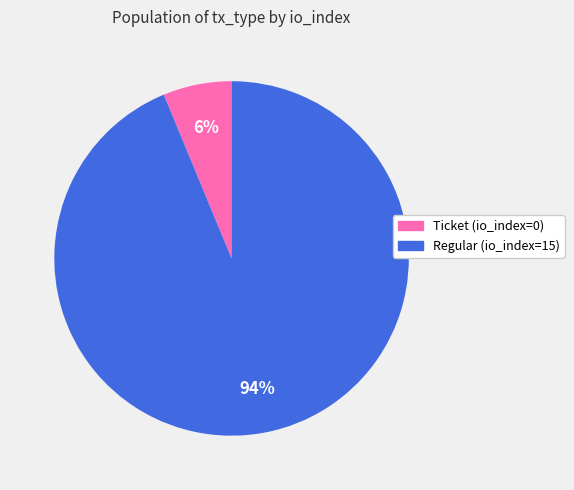

Do Ticket (io_index=0) and Regular (io_index=15) together represent more than half of the pie?

Yes